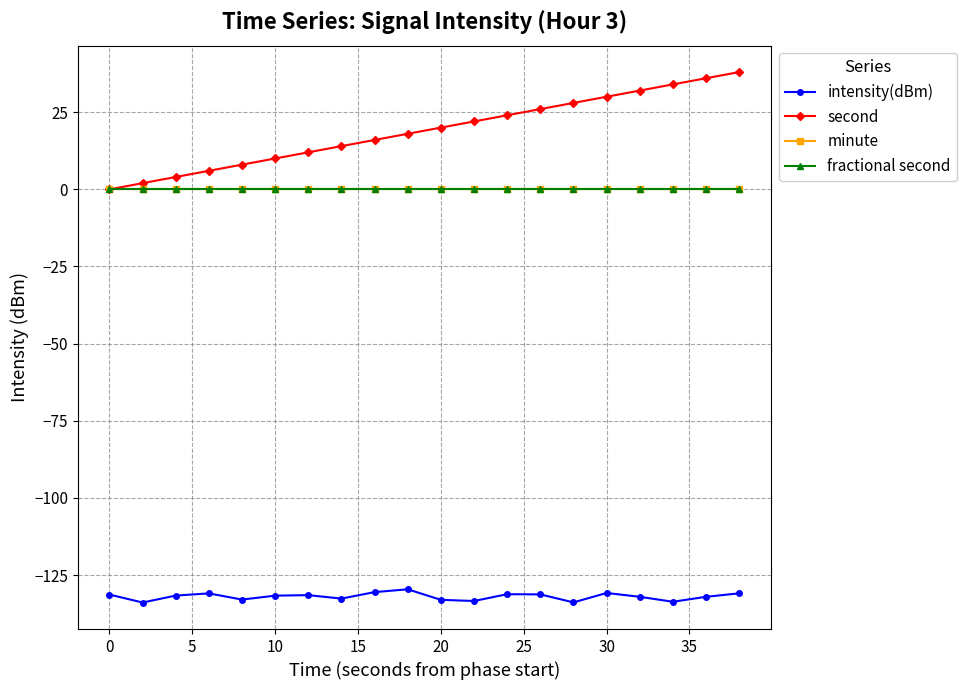

Does the chart have visible grid lines?

Yes